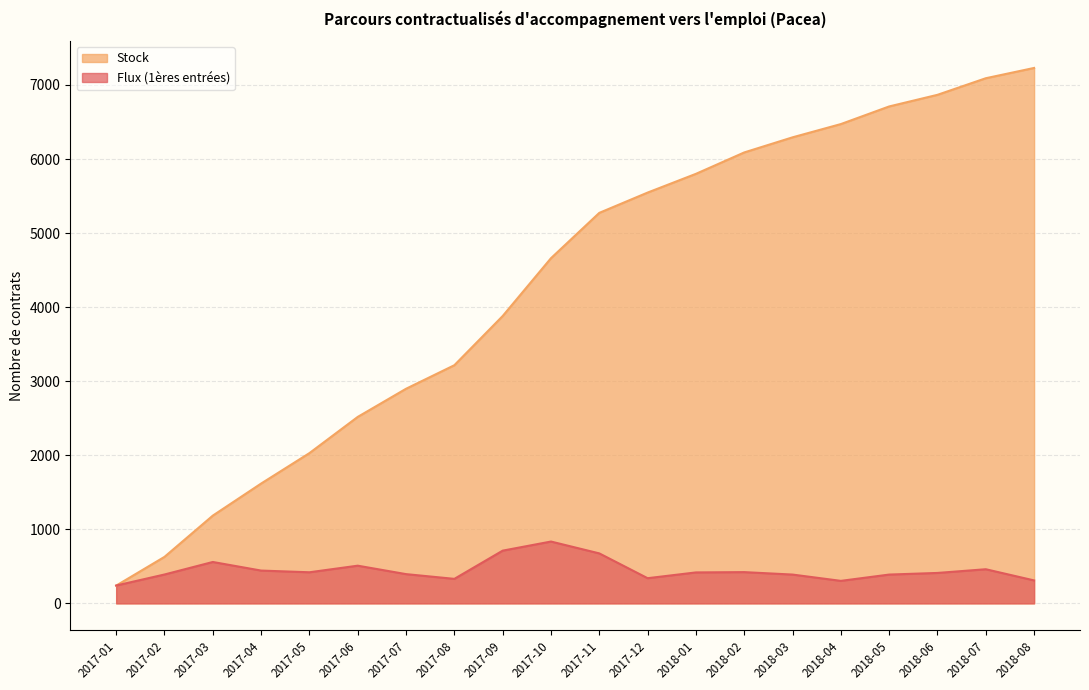

Where does the Stock series first go above 5273?

2017-12